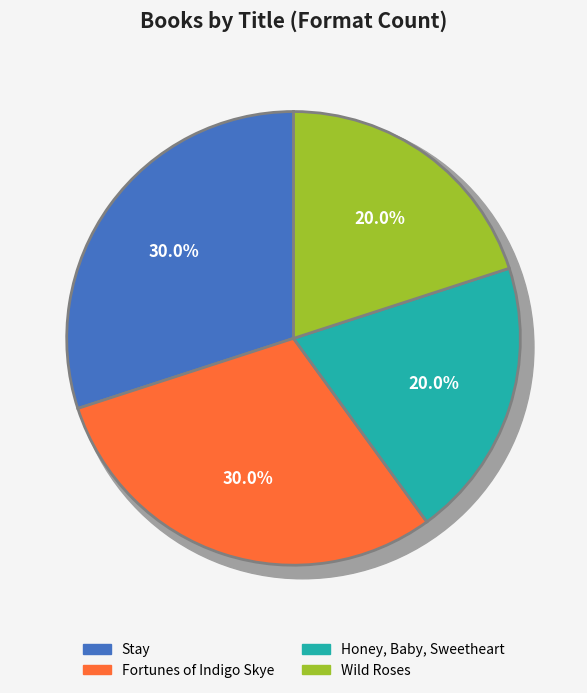

Is there any slice that represents more than half of the pie?

No